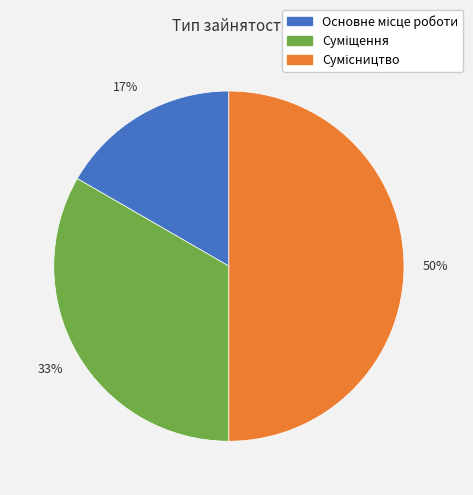

To the nearest percent, what is the difference between the largest and smallest slice percentages?

33%